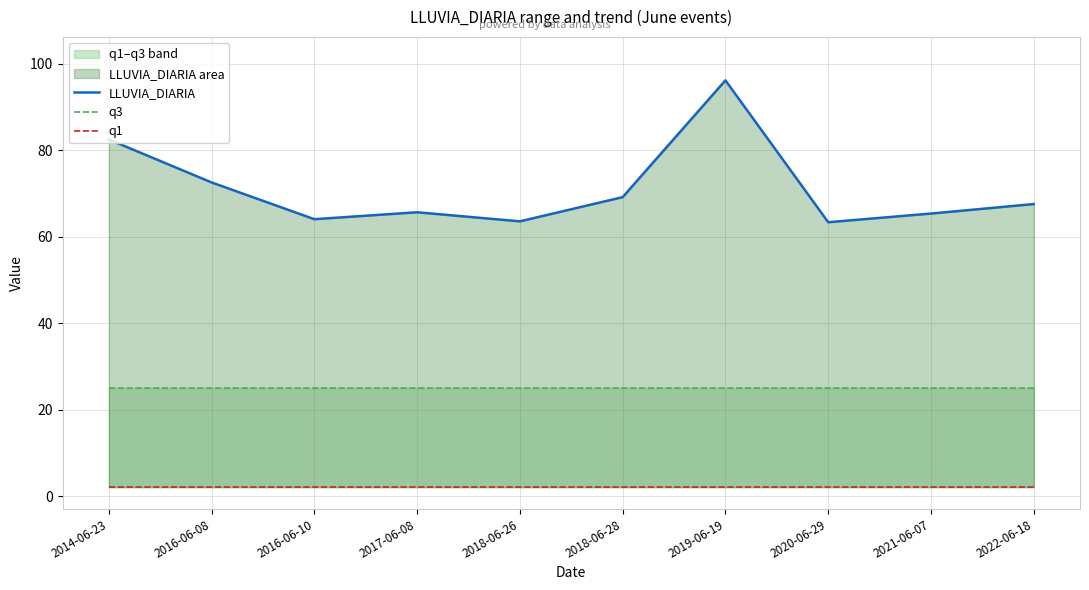

What is the average value of the q3 series?

25.0